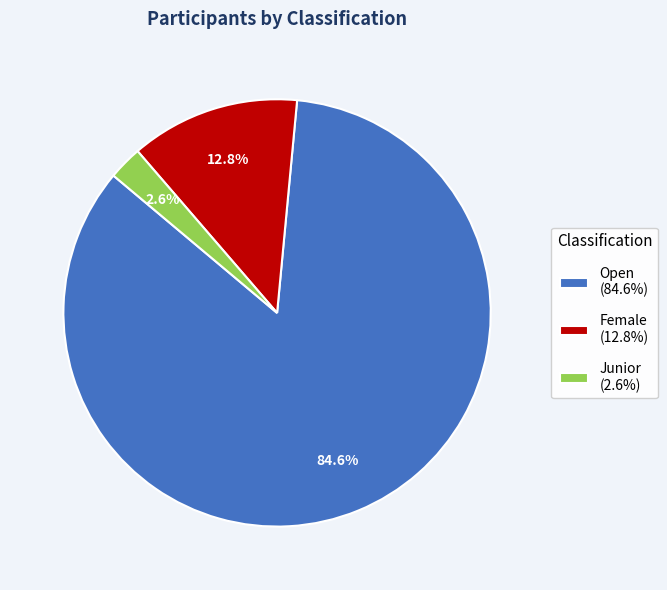

How many segments does this pie chart have?

3